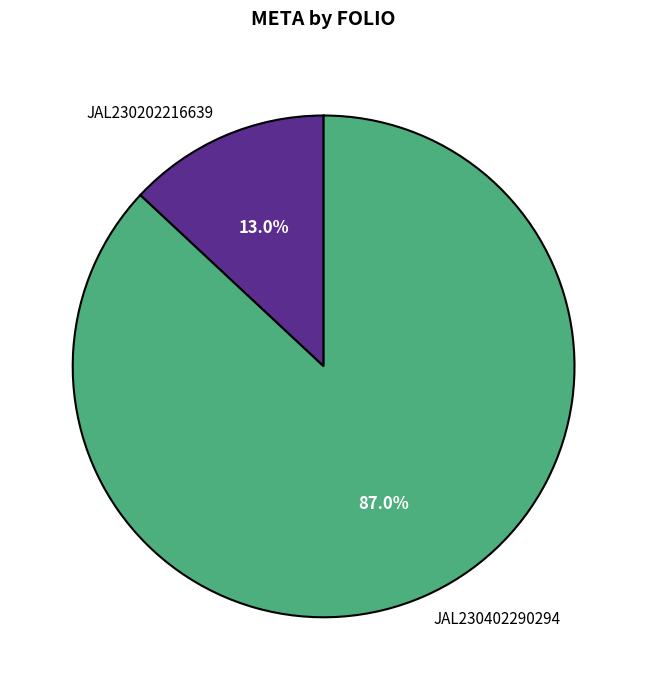

What portion of the pie excludes JAL230202216639?

87.0%